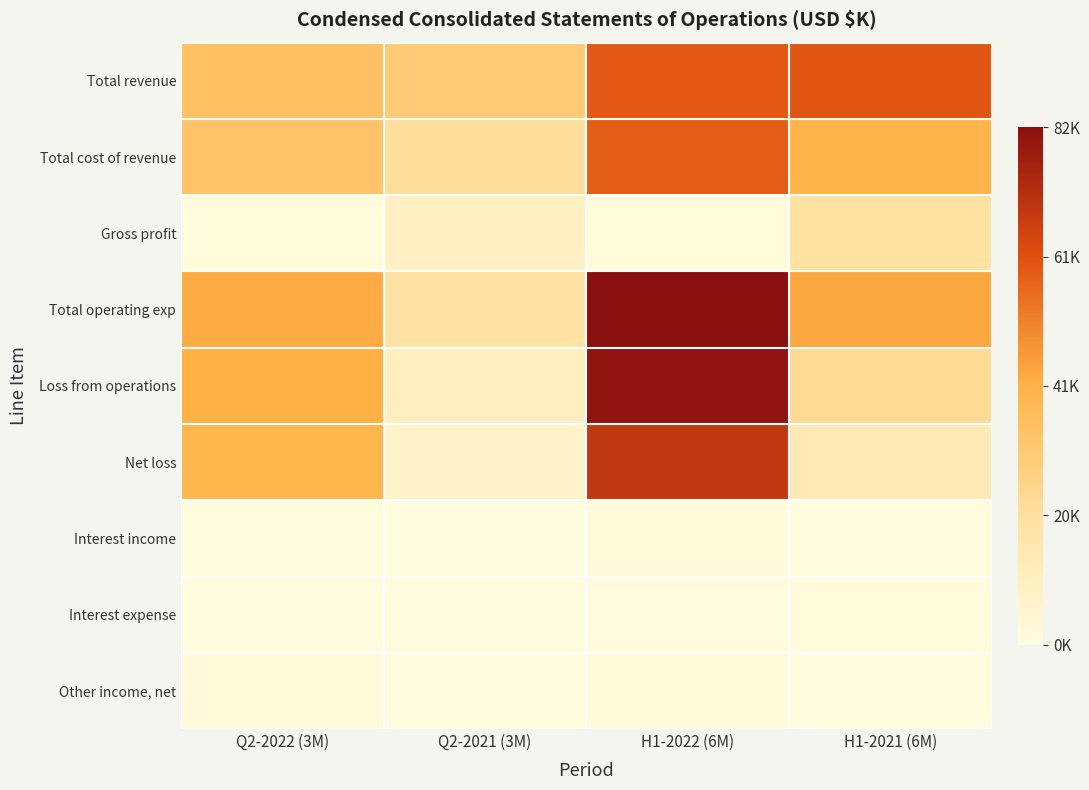

Which has a higher value, H1-2022 (6M) or Q2-2022 (3M)?

H1-2022 (6M)